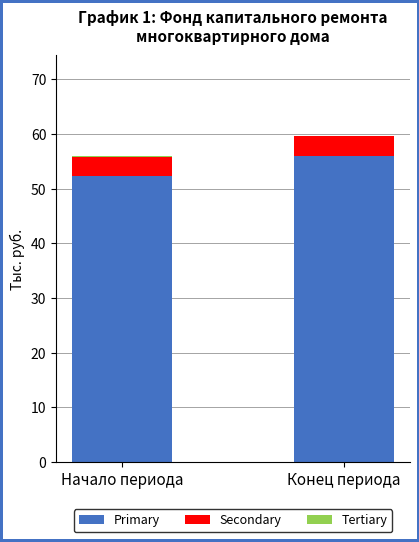

Where does the Primary series first go above 55?

Конец периода